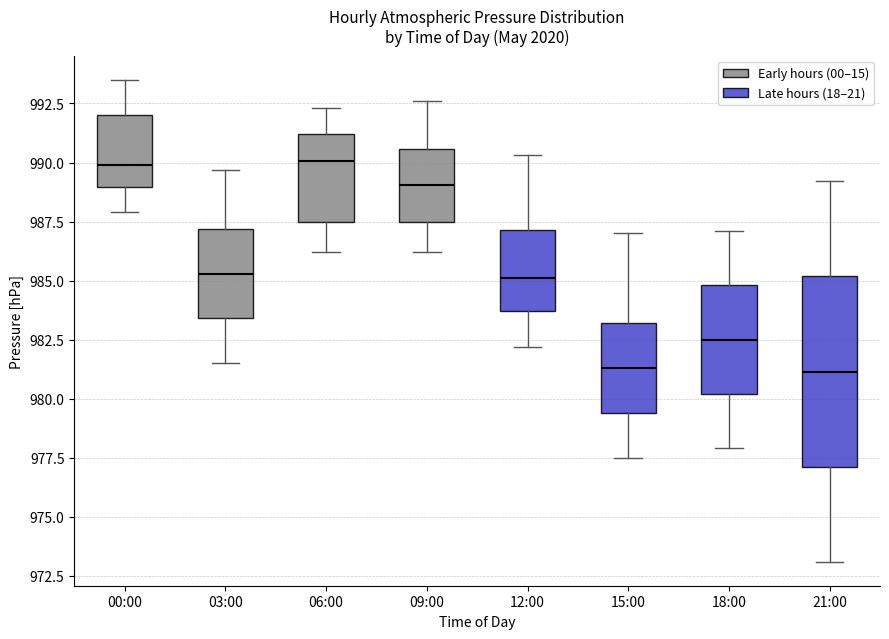

Reading left to right, transcribe this box plot: for each box, give where its median line is, the range the box spans, and where its two whiskers end, as read against the y-axis. The values are not printed on the chart, so give them approximately, as read against the axis.

00:00: median 990.0, box 989.0 to 992.0, whiskers 988.0 to 993.5
03:00: median 985.5, box 983.5 to 987.0, whiskers 981.5 to 989.5
06:00: median 990.0, box 987.5 to 991.0, whiskers 986.0 to 992.5
09:00: median 989.0, box 987.5 to 990.5, whiskers 986.0 to 992.5
12:00: median 985.0, box 983.5 to 987.0, whiskers 982.0 to 990.5
15:00: median 981.5, box 979.5 to 983.0, whiskers 977.5 to 987.0
18:00: median 982.5, box 980.0 to 985.0, whiskers 978.0 to 987.0
21:00: median 981.0, box 977.0 to 985.0, whiskers 973.0 to 989.0